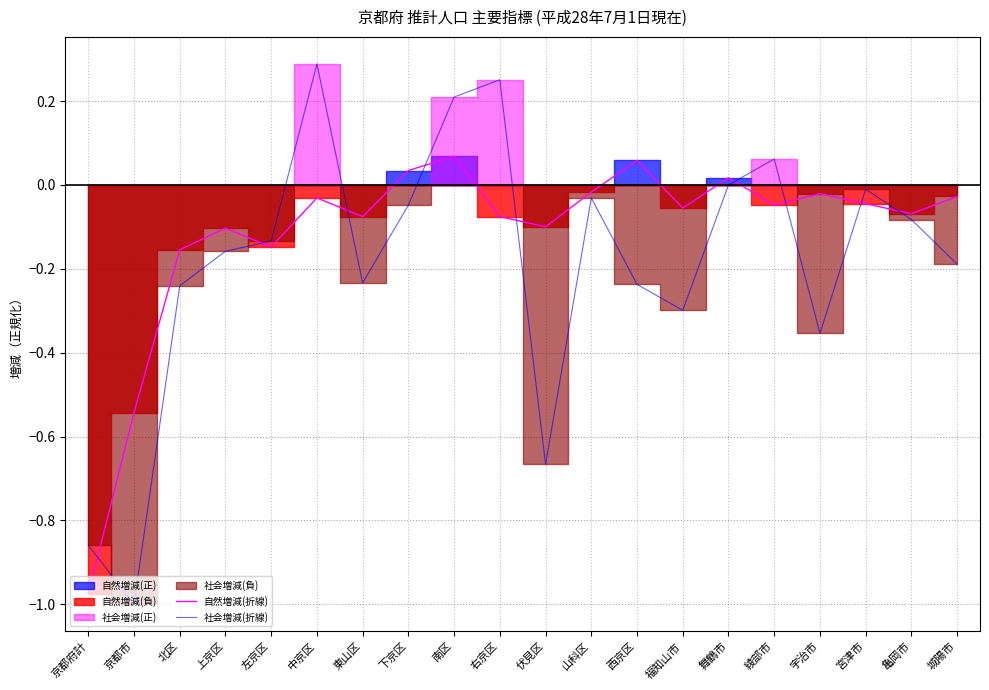

What is the difference between the 社会増減(折線) values at 福知山市 and 宇治市?

0.1